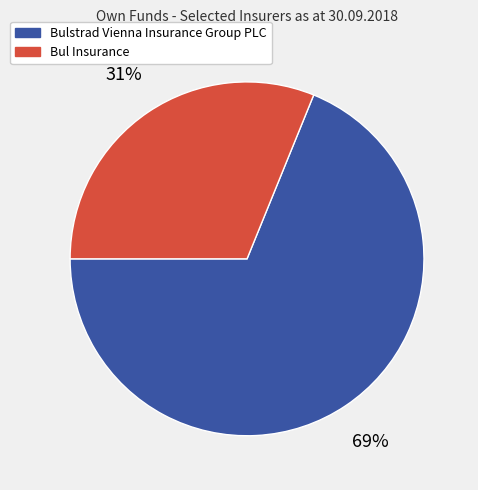

To the nearest percent, what percentage of the pie is Bul Insurance?

31%